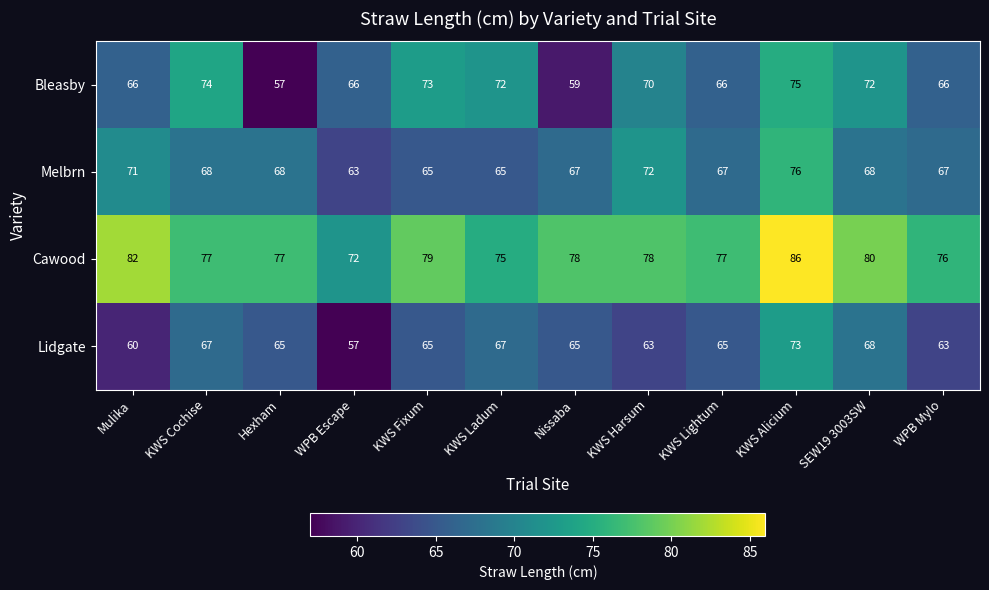

What is the spread (max minus min) of values at WPB Mylo?

13